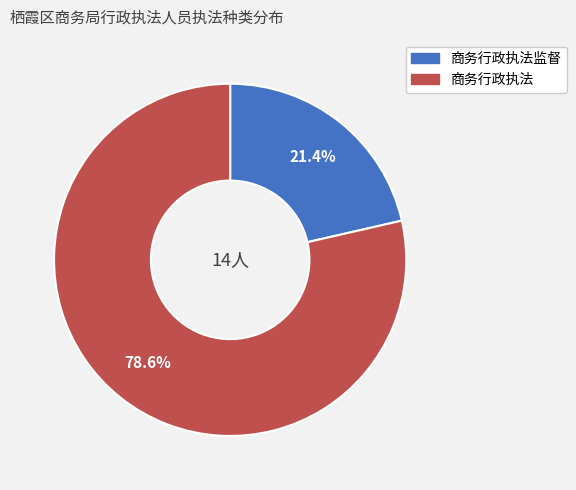

Is there a majority slice in this chart?

Yes